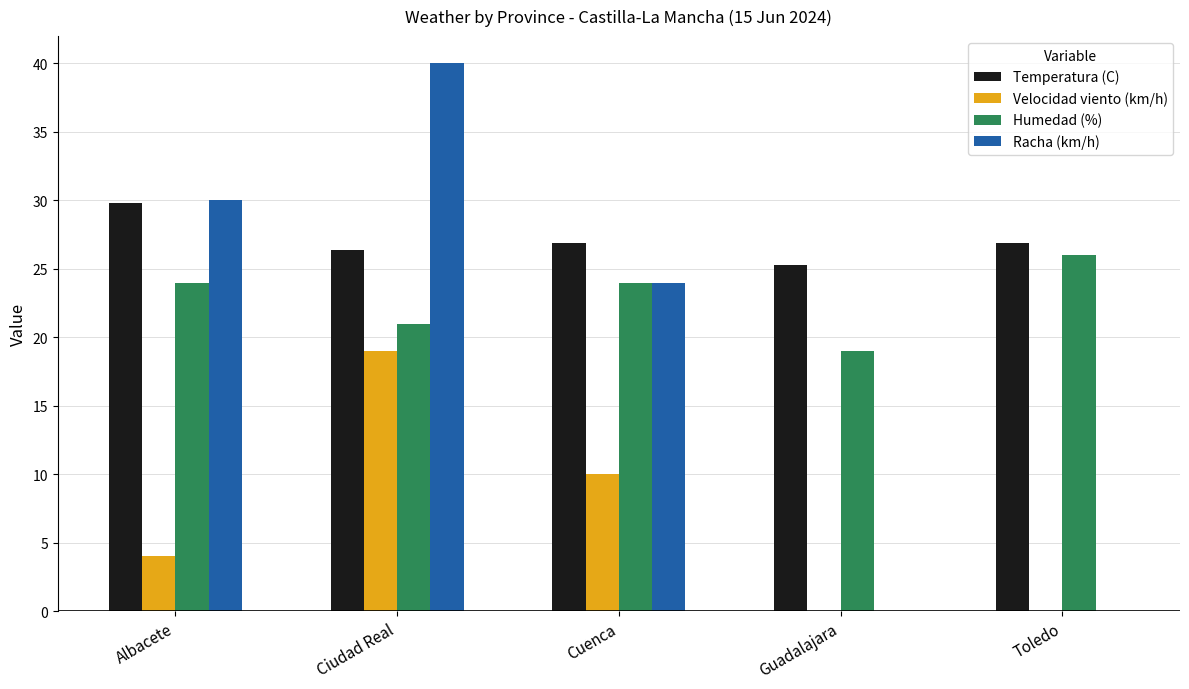

Which label corresponds to the largest value in the chart?

Ciudad Real